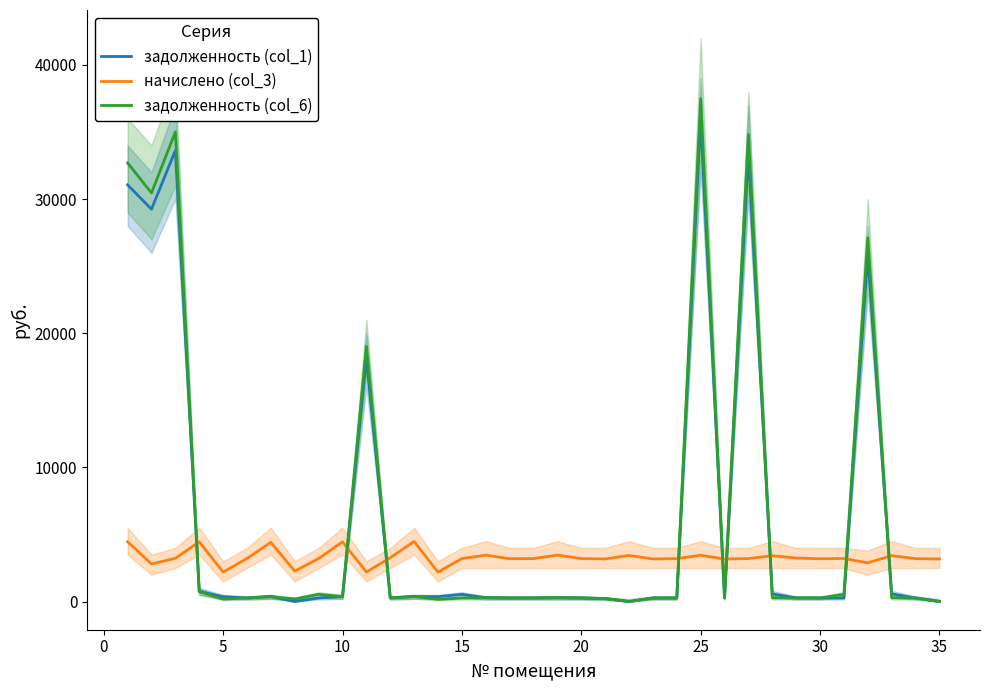

Reading right to left, transcribe all the data shown in this chart.

задолженность (col_1): 0.0	266.5	570.6	25878.4	267.9	265.9	270.6	569.4	33438.6	264.1	36012.7	266.7	264.6	0.0	224.3	267.0	288.3	267.0	266.5	287.9	533.8	364.9	372.5	272.5	18157.7	370.8	267.3	0.0	368.1	267.4	366.6	744.7	33627.1	29251.3	31063.8
начислено (col_3): 3174.4	3197.6	3423.5	2886.1	3209.3	3190.4	3247.2	3416.2	3205.0	3168.6	3452.6	3200.6	3175.8	3438.7	3177.2	3204.2	3460.0	3203.5	3197.6	3454.8	3202.8	2189.5	4478.9	3264.4	2199.7	4450.6	3207.8	2265.4	4417.0	3209.3	2199.7	4454.9	3223.9	2804.4	4457.8
задолженность (col_6): 0.0	266.5	285.3	27117.2	534.4	265.9	270.6	284.7	34819.2	264.1	37499.9	266.7	264.6	0.0	221.8	267.0	288.3	267.0	266.5	287.9	266.9	164.9	373.2	267.1	19026.0	370.9	534.6	188.8	368.1	267.4	183.3	746.2	35015.7	30459.2	32700.4